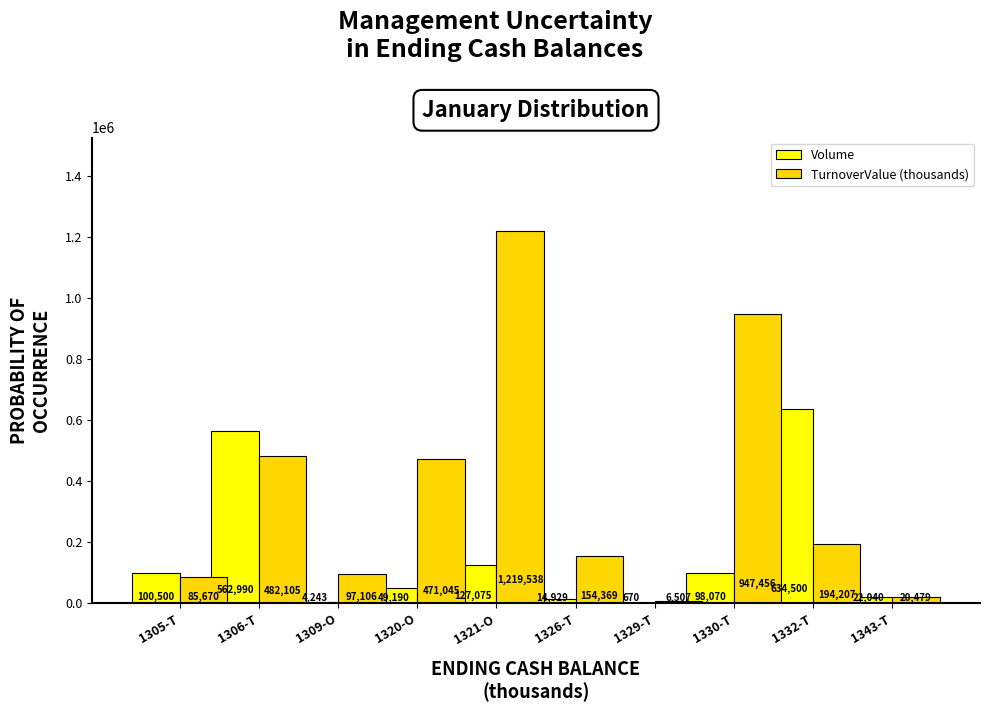

How many values in the TurnoverValue (thousands) series exceed 194207?

5